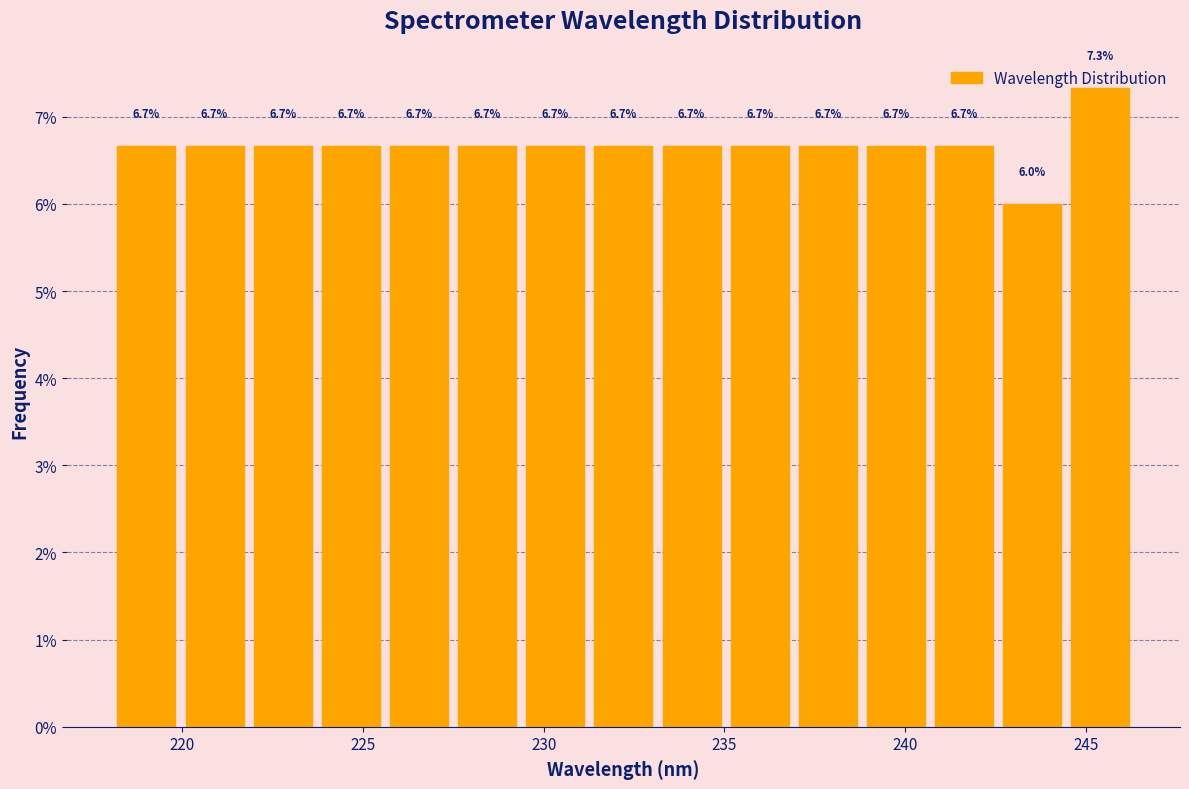

Around what value on the x-axis is the tallest bar? Give the approximate position of its centre, as read against the axis.

245.5